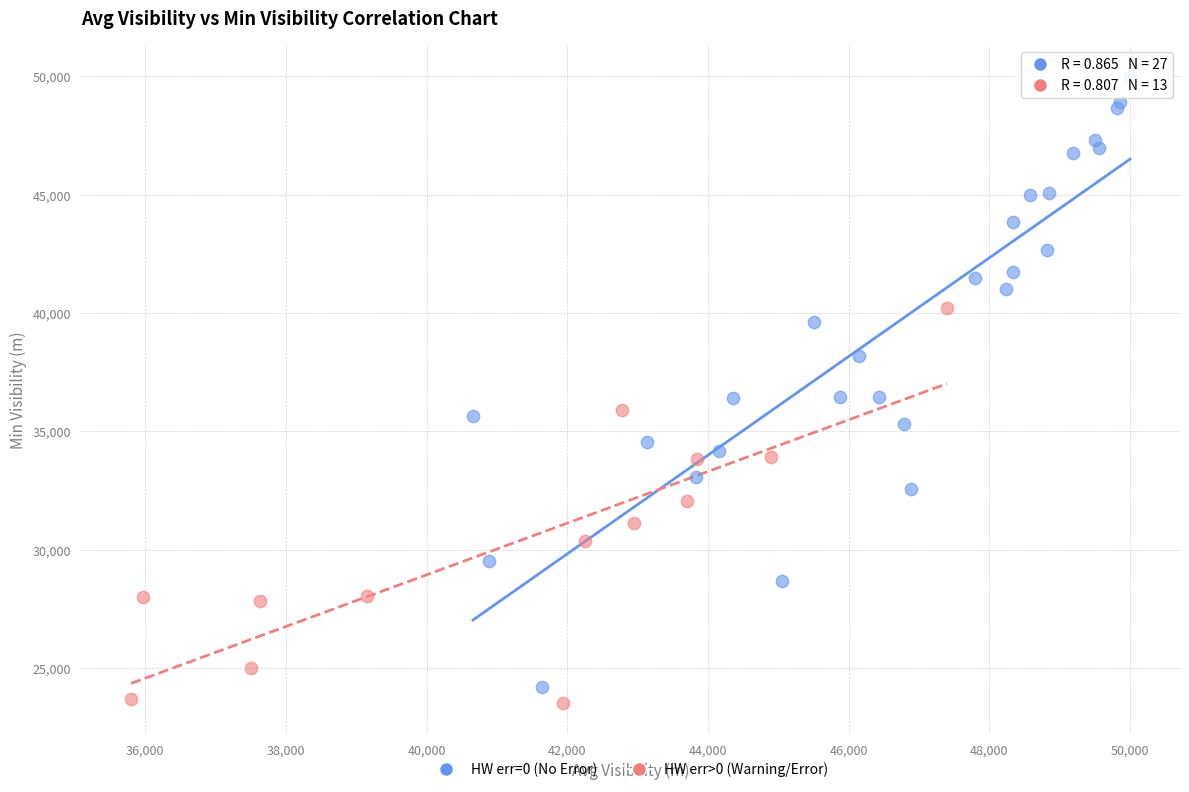

Which series reaches the minimum Y coordinate?

HW err>0 (Warning/Error)